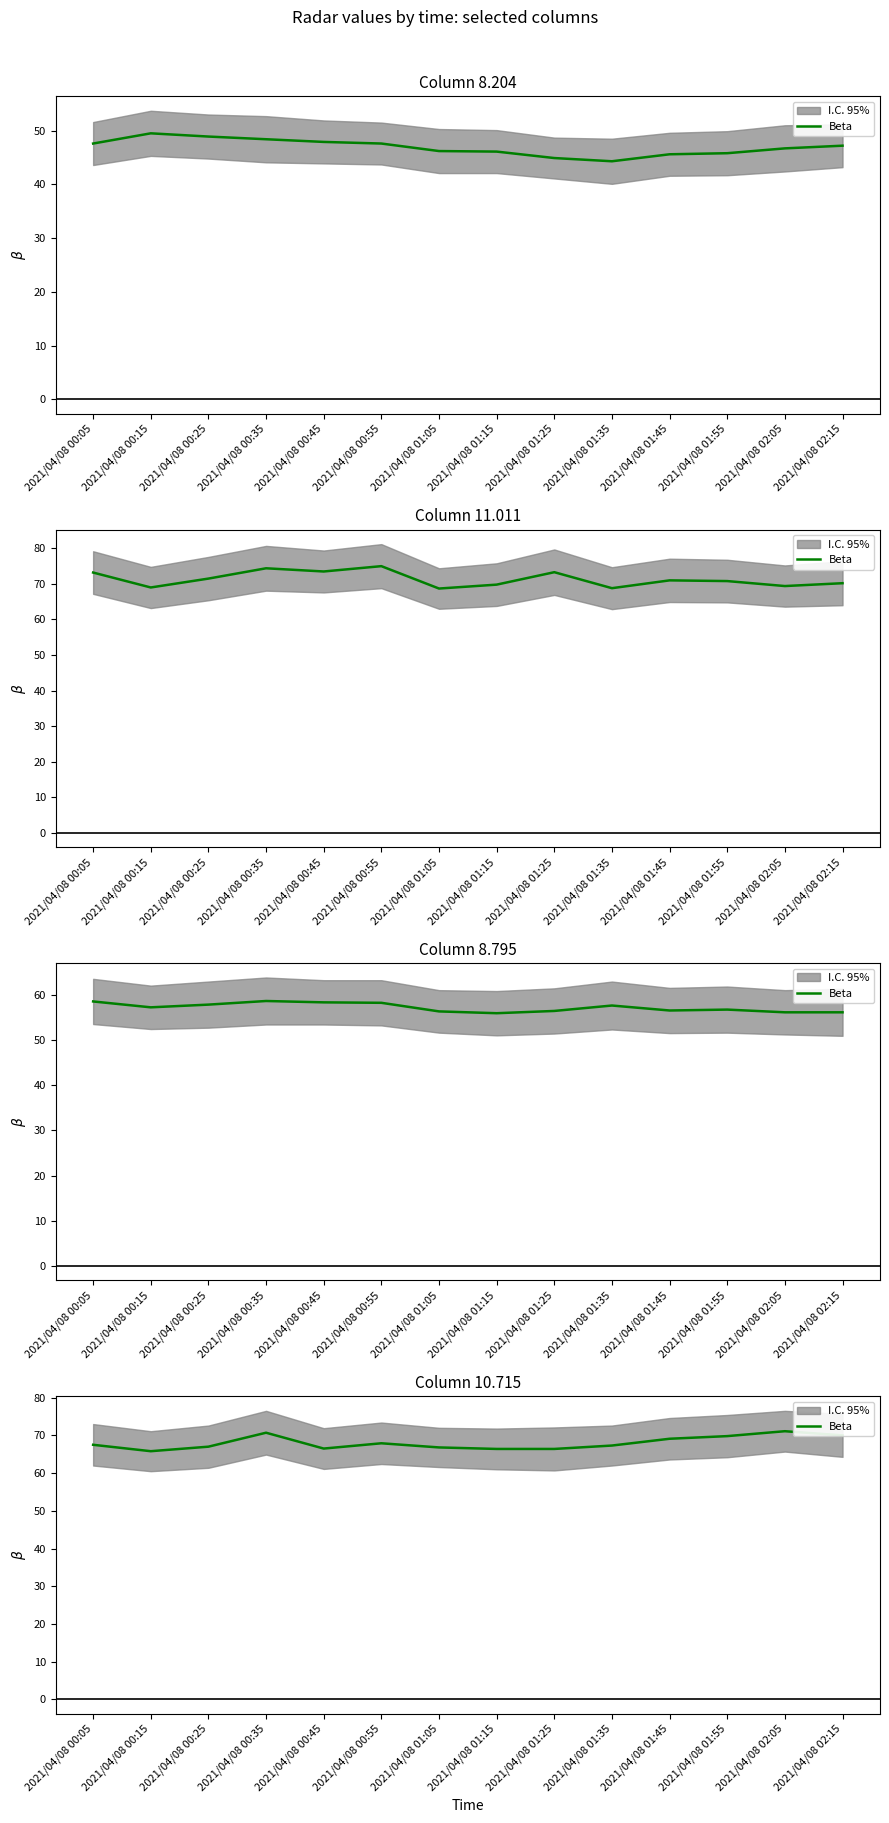

What is the change in value from 2021/04/08 00:55 to 2021/04/08 01:25?

-1.5